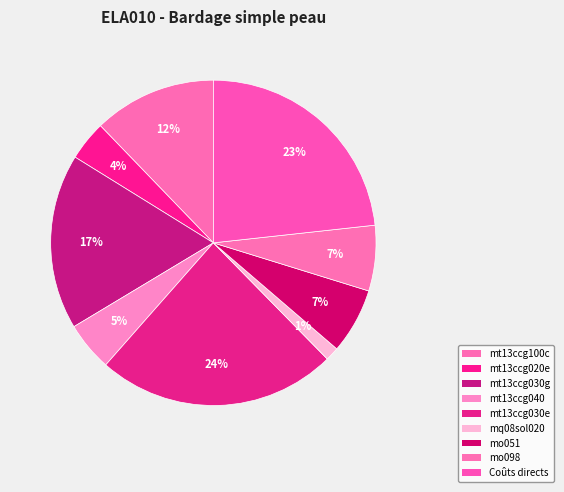

Do mt13ccg100c and mo098 together represent more than half of the pie?

No